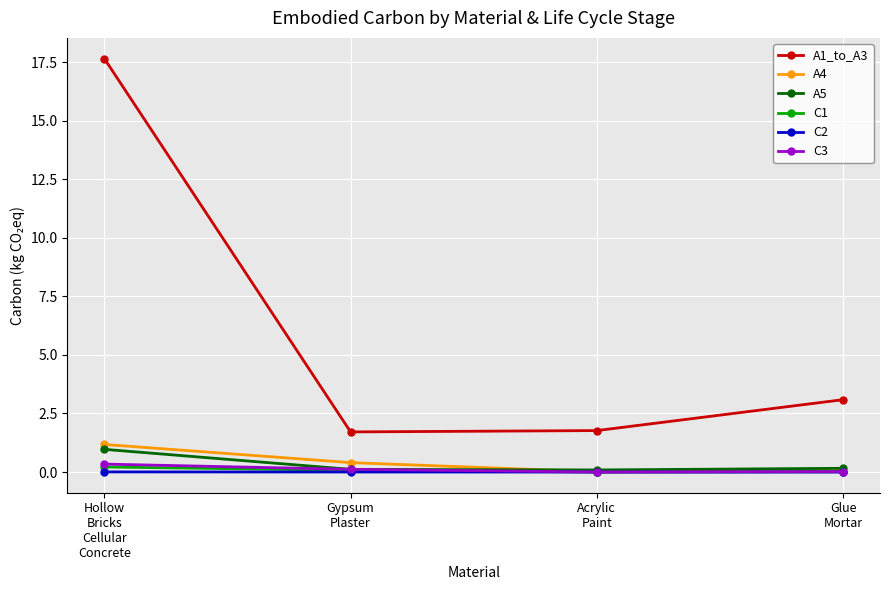

What is the greatest value displayed?

17.7